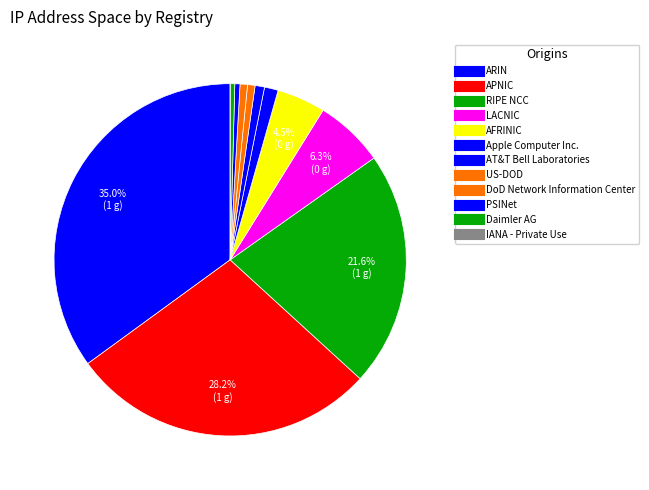

How many slices are in this pie chart?

12